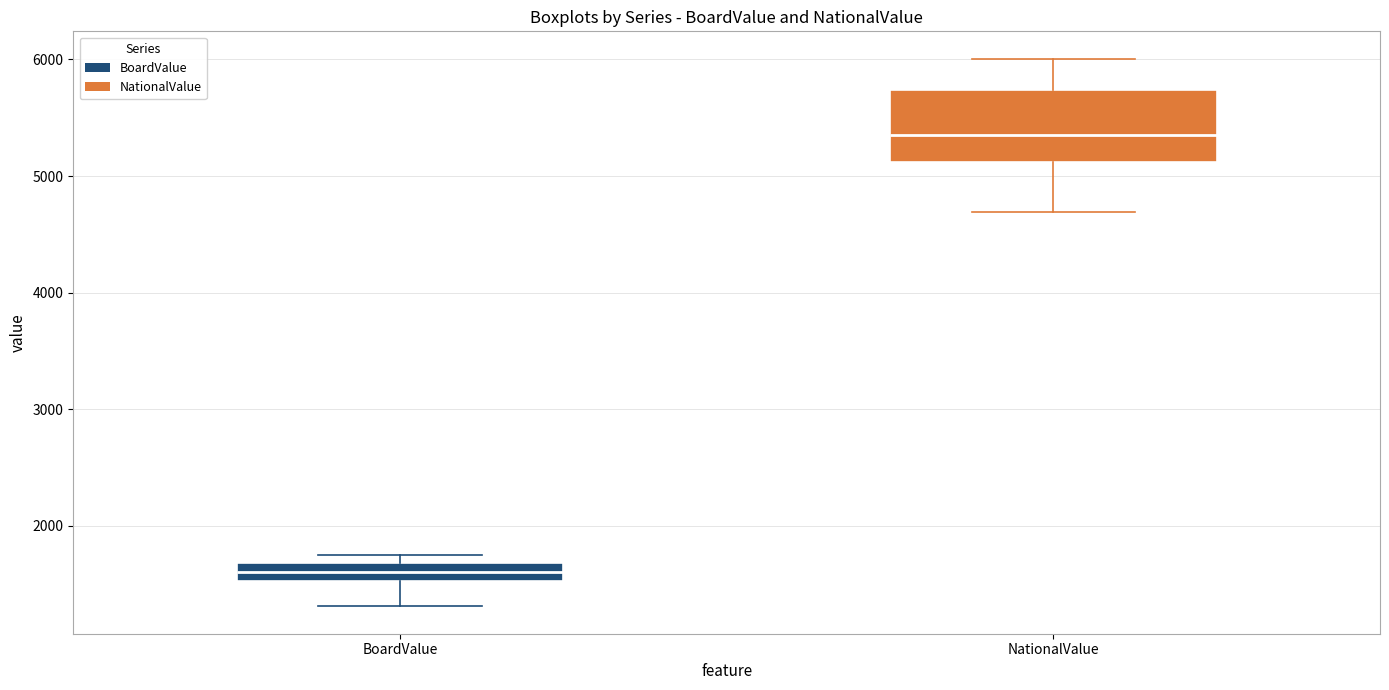

Reading left to right, read every box against the y-axis: the position of its median line, the range the box covers, and the ends of its whiskers. The values are not printed on the chart, so give them approximately, as read against the axis.

BoardValue: median 1600, box 1500 to 1700, whiskers 1300 to 1800
NationalValue: median 5400, box 5100 to 5700, whiskers 4700 to 6000